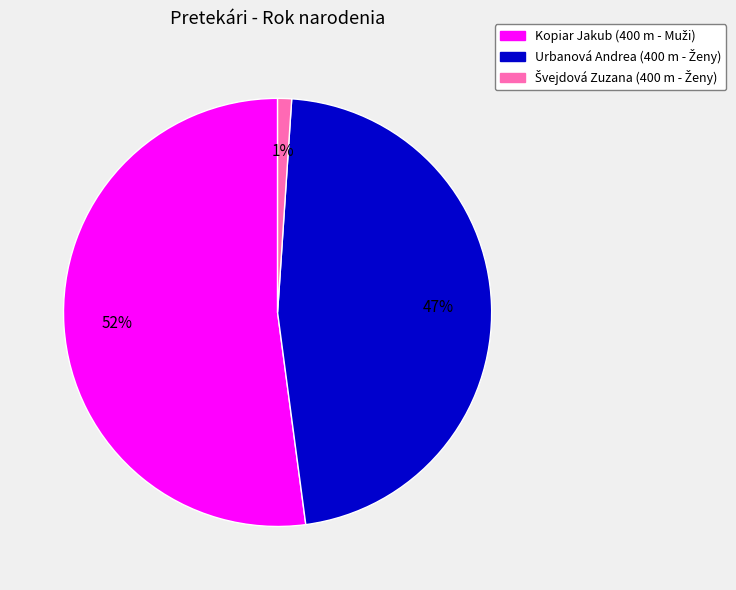

Does any single category account for the majority?

Yes